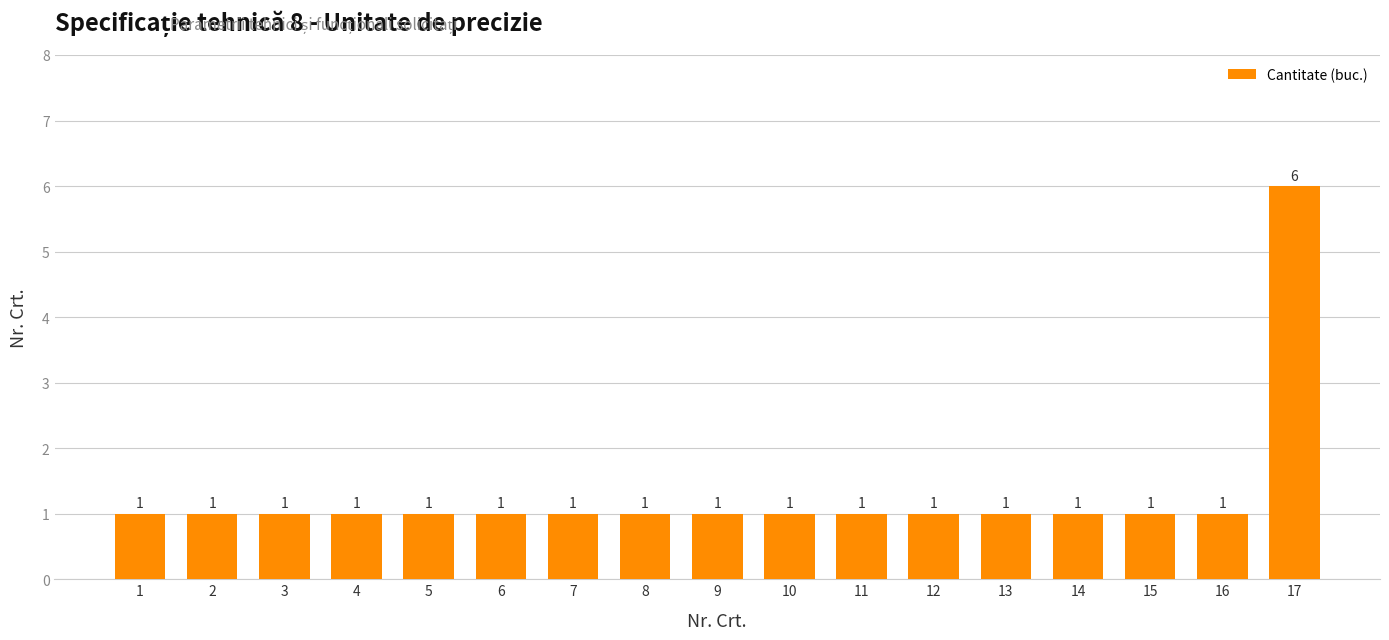

Is it true that the value at 9 is 1?

True